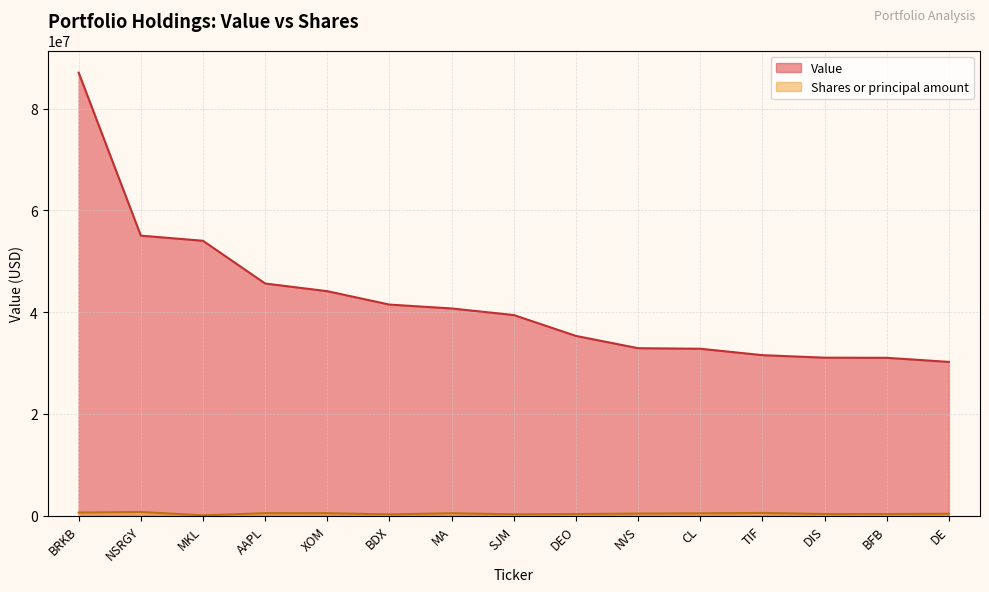

What is the minimum value shown in the chart?

56717